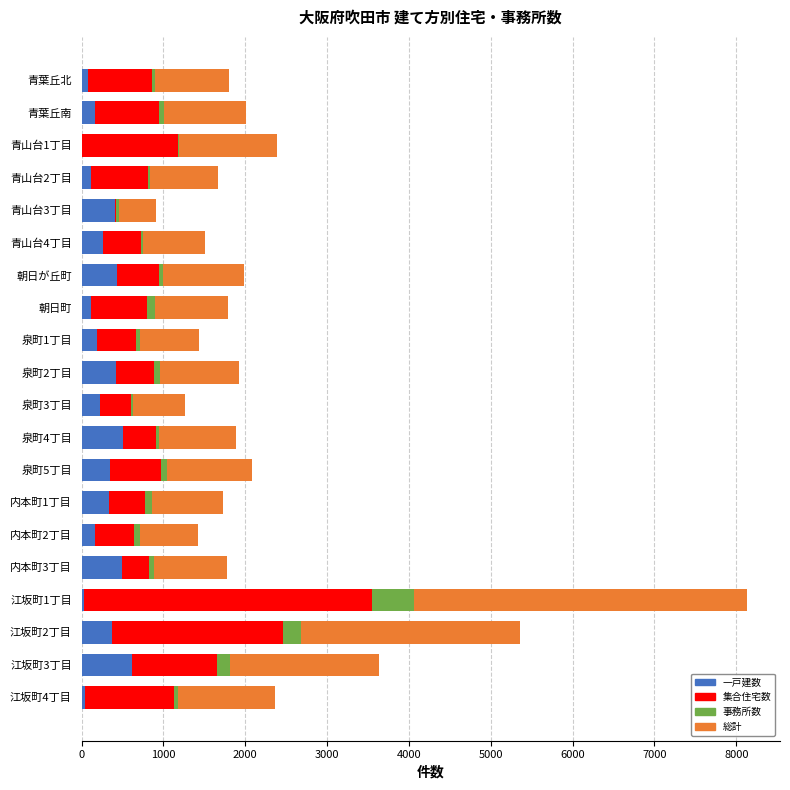

What is the maximum value for 一戸建数?

615